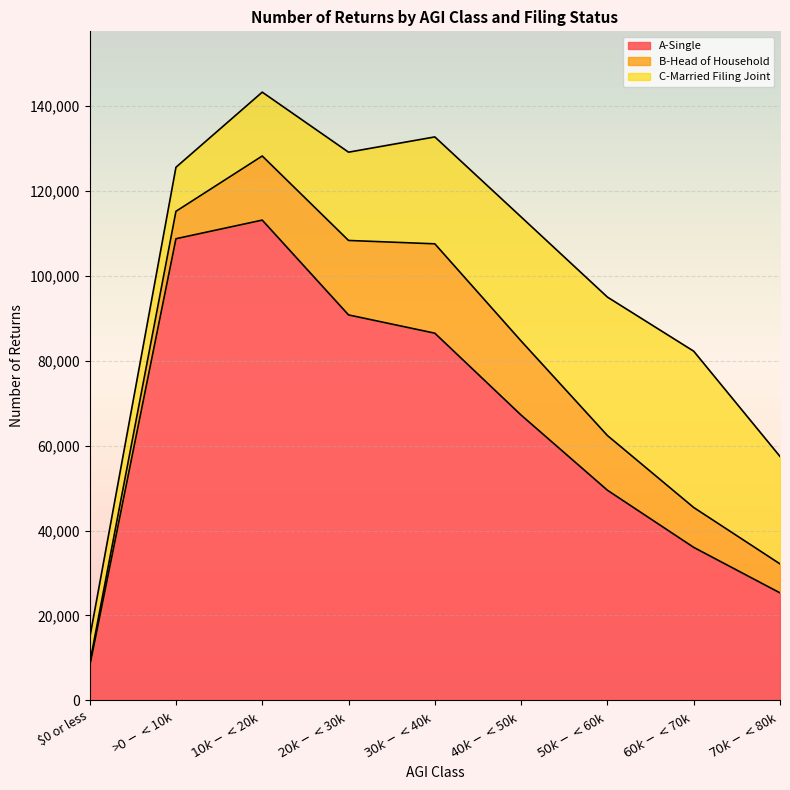

Where do C-Married Filing Joint and B-Head of Household first cross each other?

>$0-<$10k and $10k-<$20k